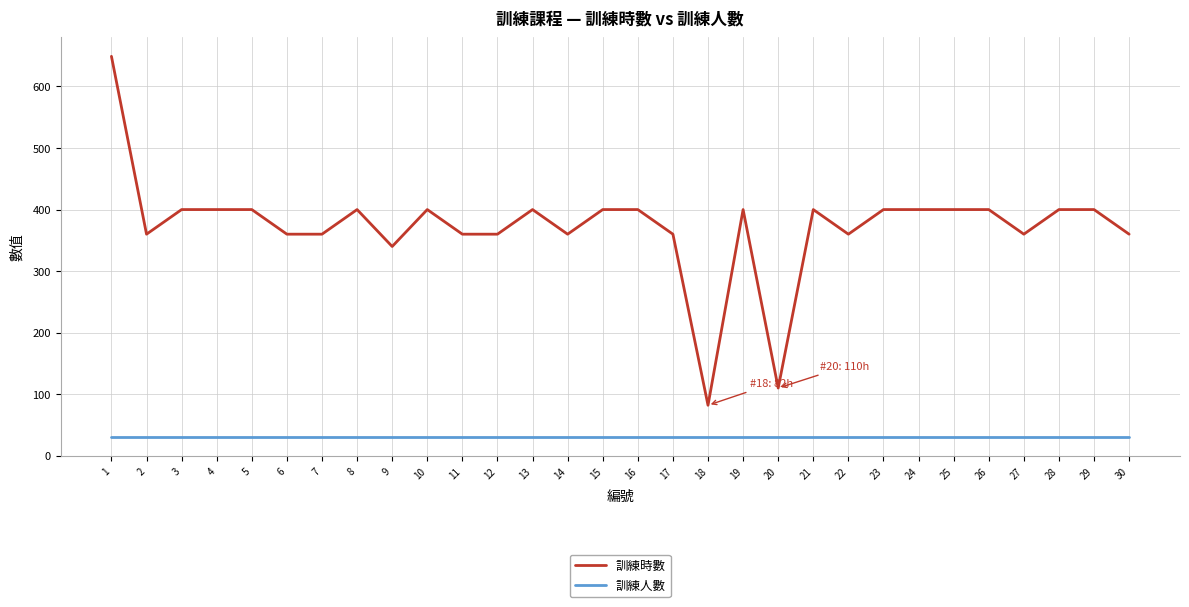

List the series in order of their overall mean, lowest first.

訓練人數, 訓練時數